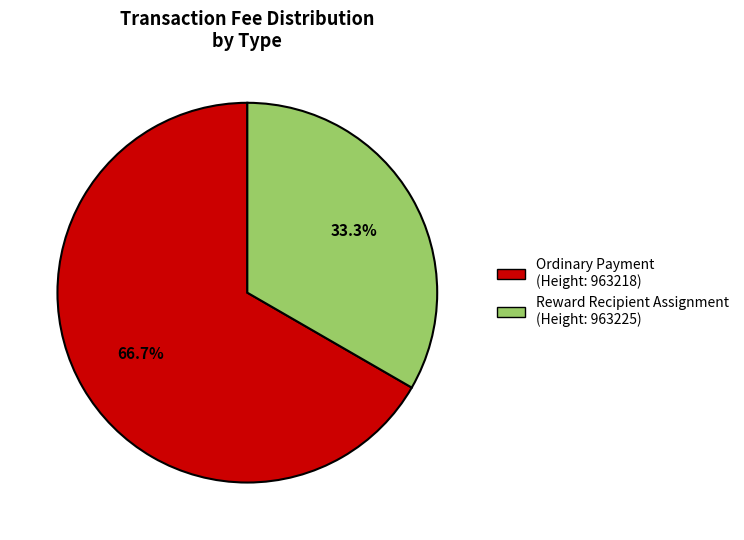

Is the sum of Ordinary Payment (Height: 963218) and Reward Recipient Assignment (Height: 963225) greater than half?

Yes